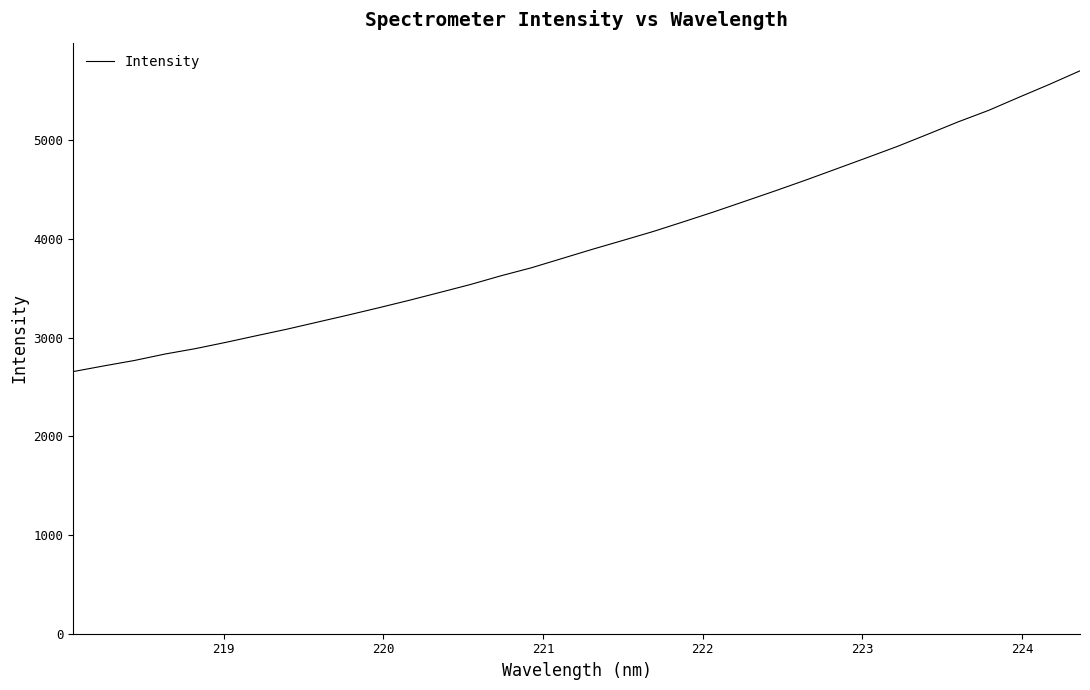

What is the difference between the maximum and minimum values?

3048.9